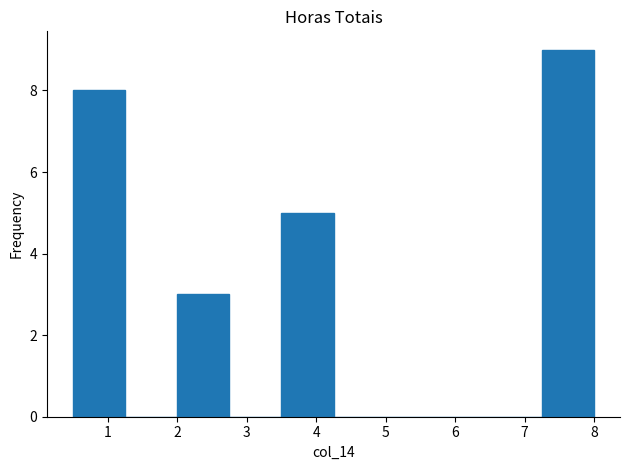

Reading left to right, list every bar in this chart as the range it spans on the x-axis followed by its height. Neither the bar edges nor the heights are printed on the chart, so give them approximately, as read against the axes.

0.50 to 1.25: 8
1.25 to 2.00: 0
2.00 to 2.75: 3
2.75 to 3.50: 0
3.50 to 4.25: 5
4.25 to 5.00: 0
5.00 to 5.75: 0
5.75 to 6.50: 0
6.50 to 7.25: 0
7.25 to 8.00: 9